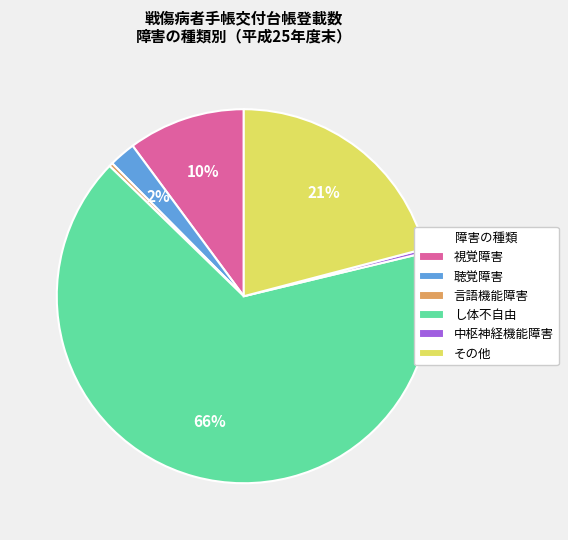

How many slices are in this pie chart?

6